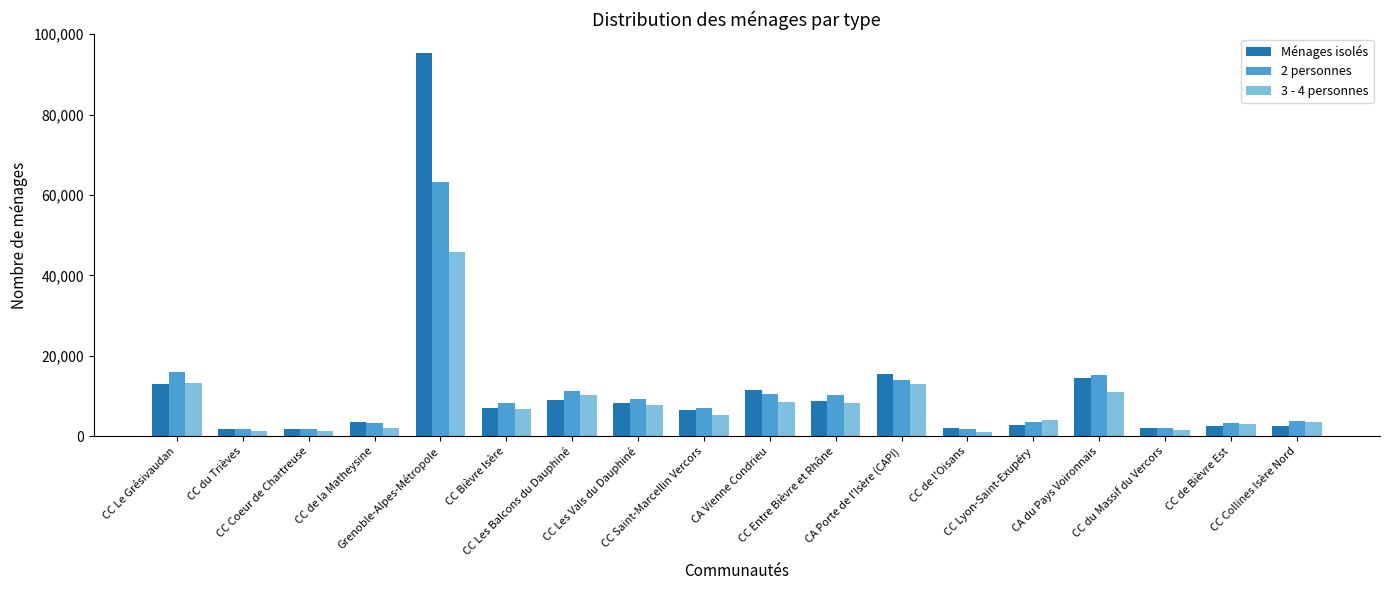

The 2 personnes series shows 3328.5 at CC de Bièvre Est. True or false?

True